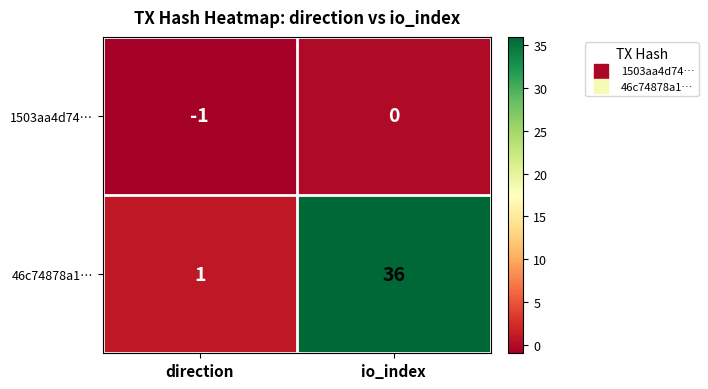

Which series has the widest spread of values?

46c74878a1…